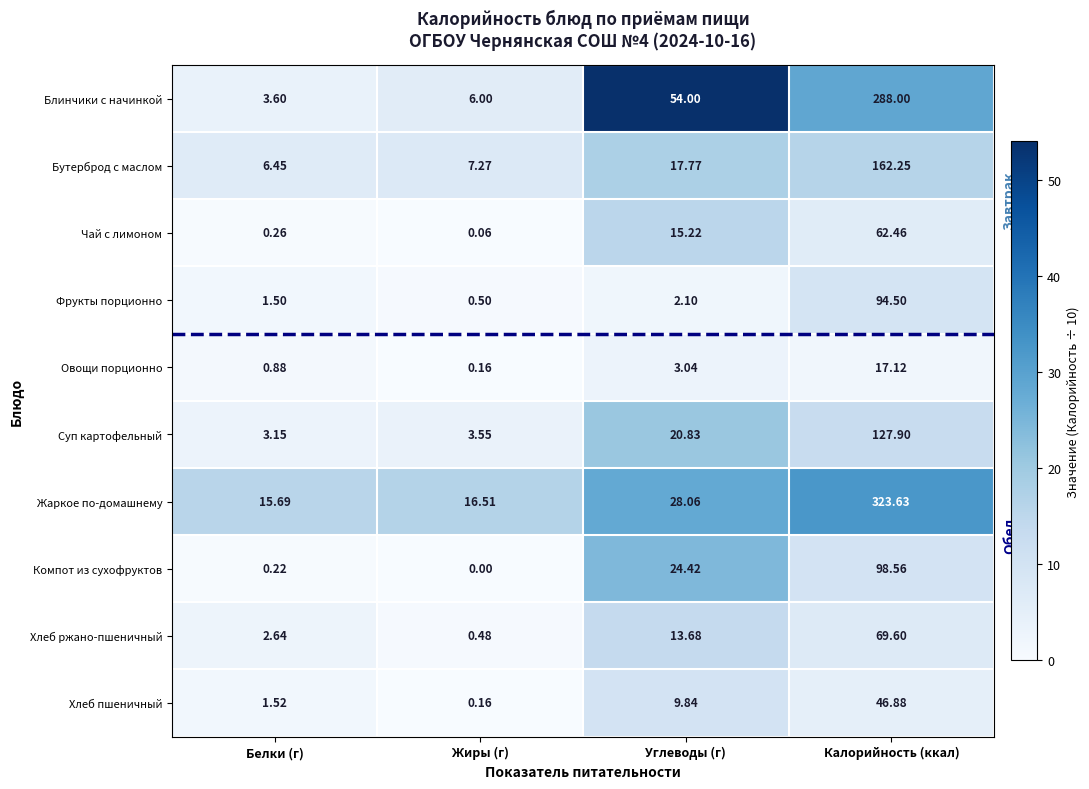

Which series has the largest total across all categories?

Жаркое по-домашнему